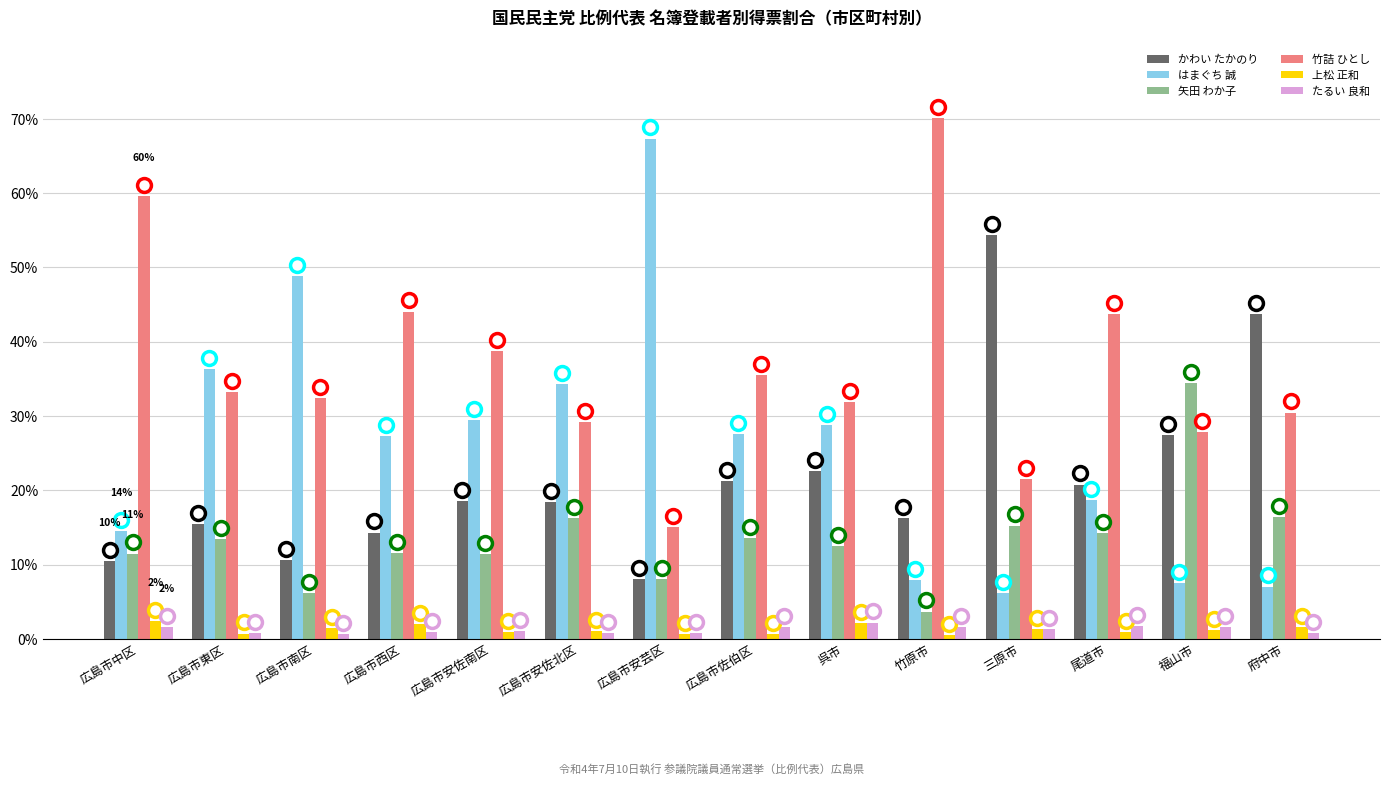

Which series changed the most between 広島市安佐北区 and 広島市安芸区?

はまぐち 誠